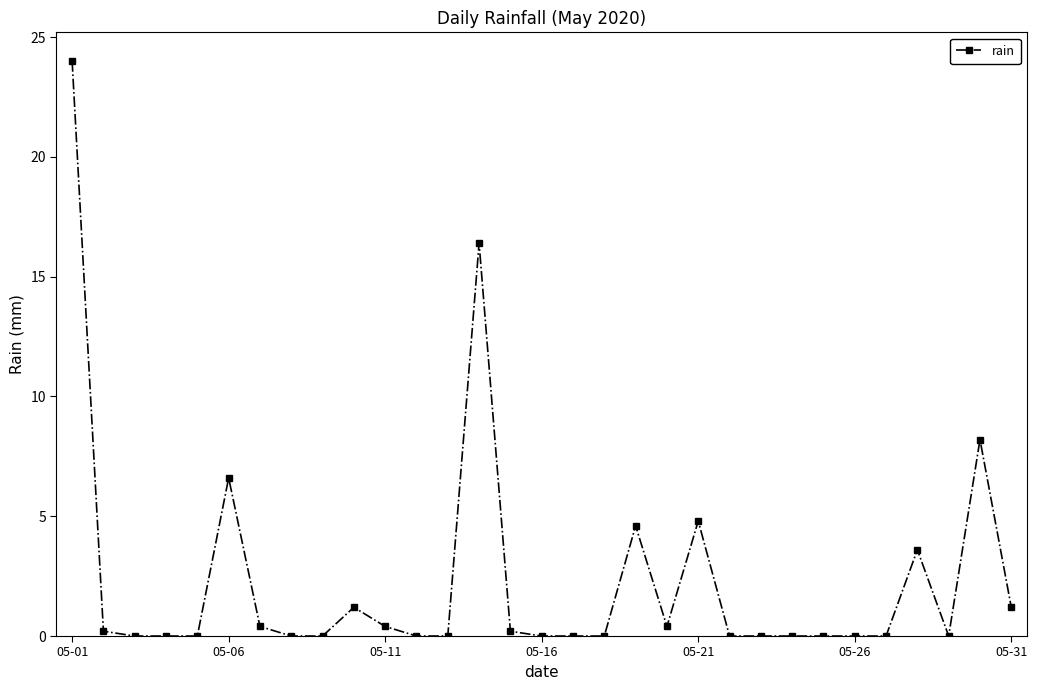

What is the average value?

2.3